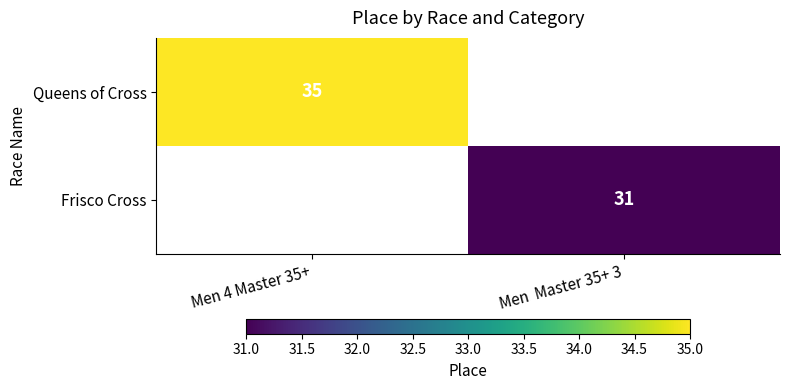

How many distinct data groups are displayed?

2